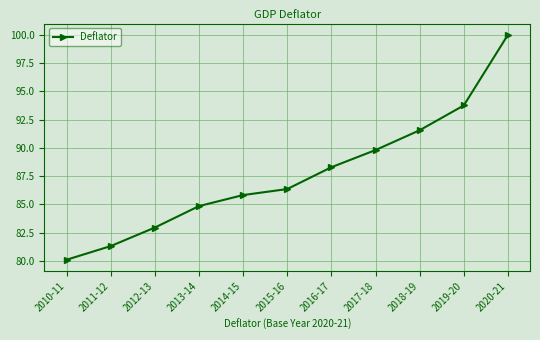

True or false: the data shows 41.4 at 2012-13.

False